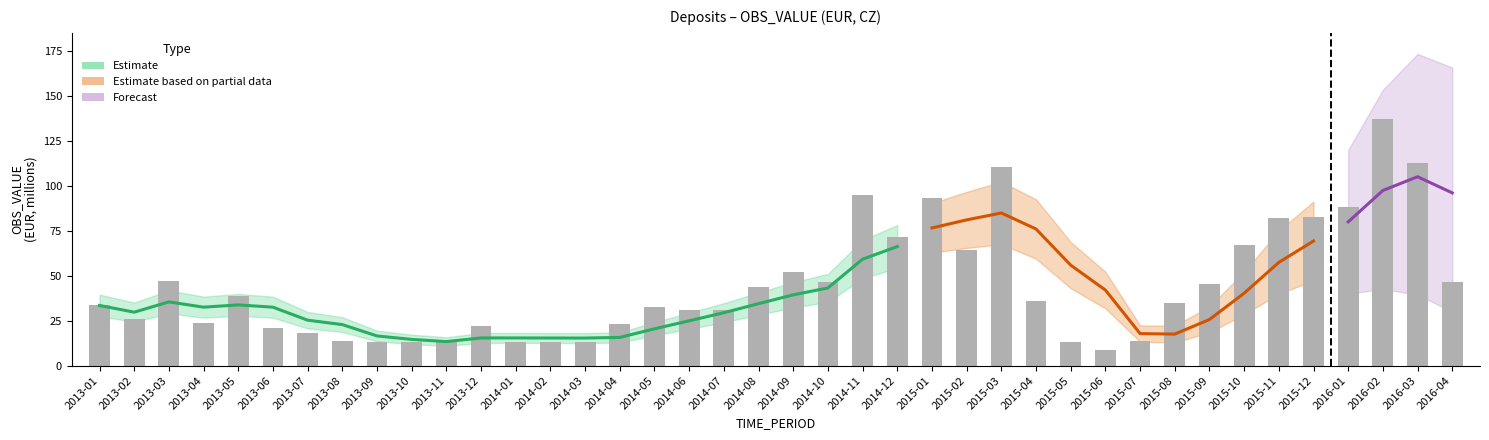

Rank the categories by value from lowest to highest.

2015-06, 2015-05, 2014-02, 2014-03, 2013-10, 2013-11, 2014-01, 2013-09, 2015-07, 2013-08, 2013-07, 2013-06, 2013-12, 2014-04, 2013-04, 2013-02, 2014-06, 2014-07, 2014-05, 2013-01, 2015-08, 2015-04, 2013-05, 2014-08, 2015-09, 2014-10, 2016-04, 2013-03, 2014-09, 2015-02, 2015-10, 2014-12, 2015-11, 2015-12, 2016-01, 2015-01, 2014-11, 2015-03, 2016-03, 2016-02